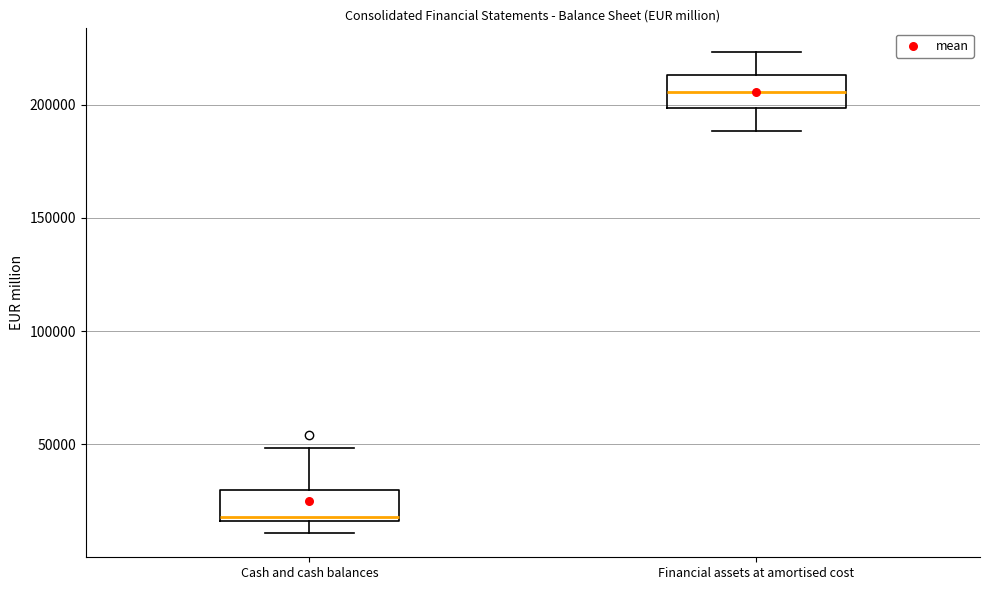

Reading left to right, read every box against the y-axis: the position of its median line, the range the box covers, and the ends of its whiskers. The values are not printed on the chart, so give them approximately, as read against the axis.

Cash and cash balances: median 20000, box 15000 to 30000, whiskers 10000 to 50000
Financial assets at amortised cost: median 205000, box 200000 to 215000, whiskers 190000 to 225000